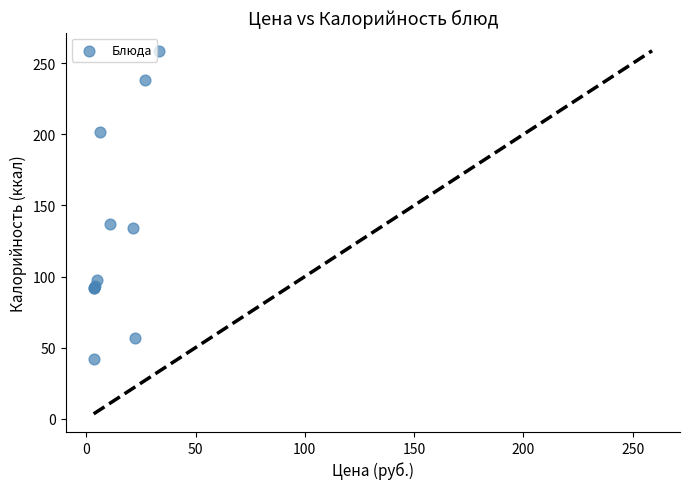

What Y value in the scatter plot is closest to 150?

137.0